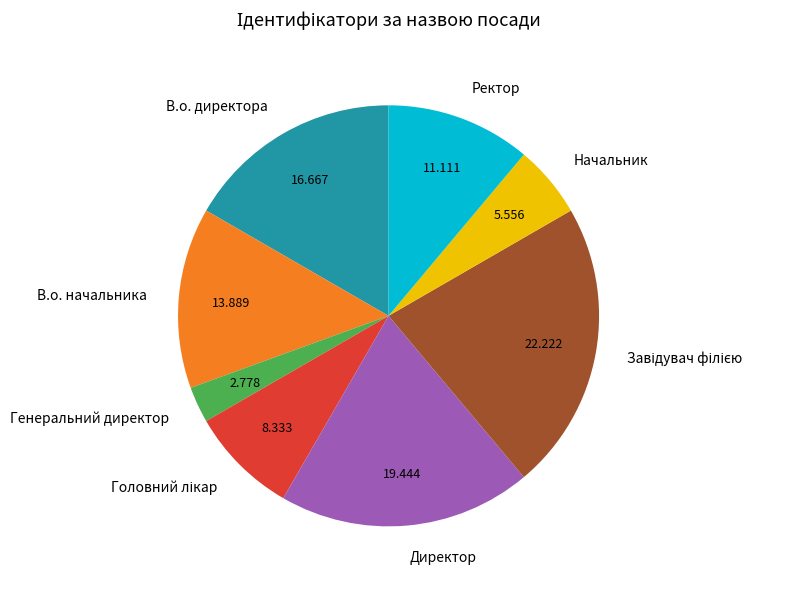

What is the smallest slice in the pie chart?

Генеральний директор